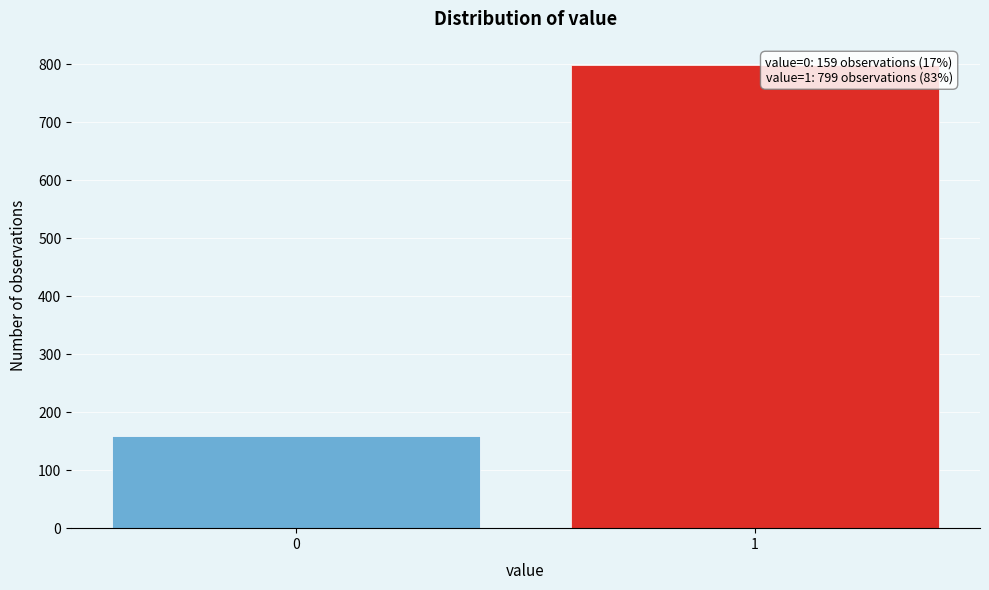

Reading left to right, what are all the values shown in this chart?

0=159	1=799